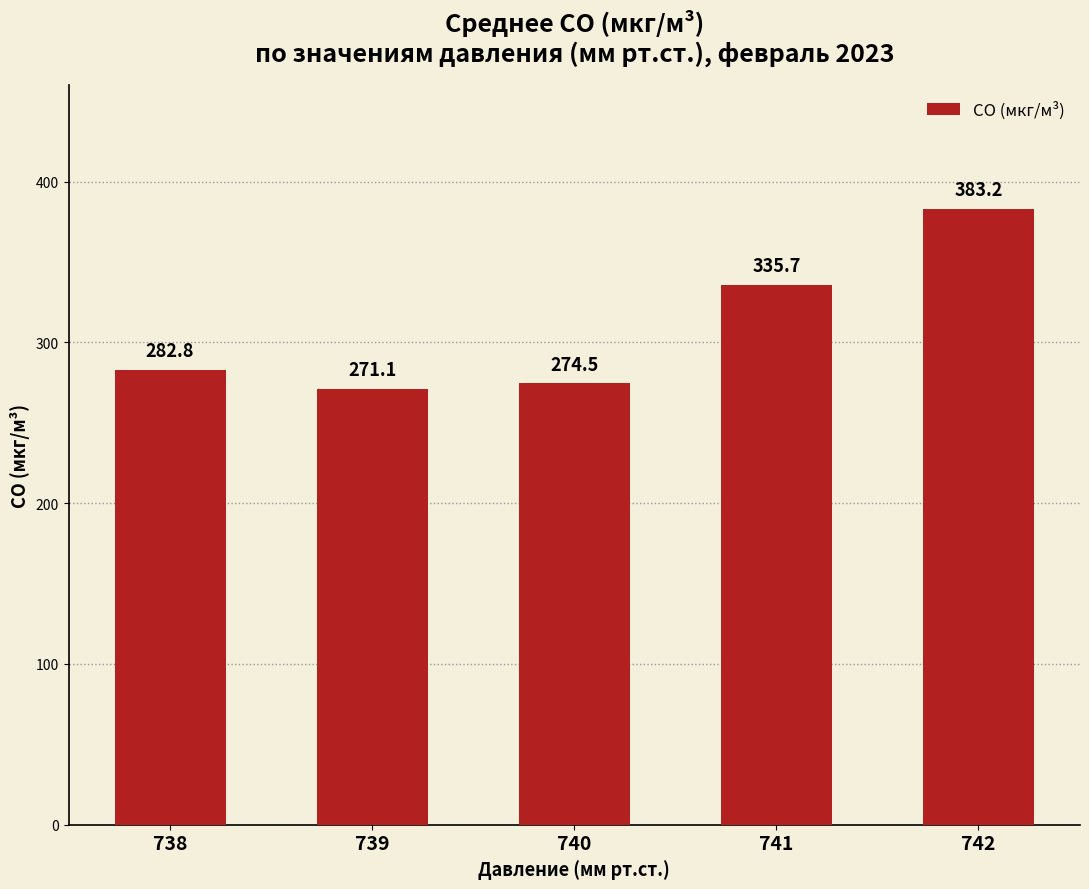

What is the average value?

309.4